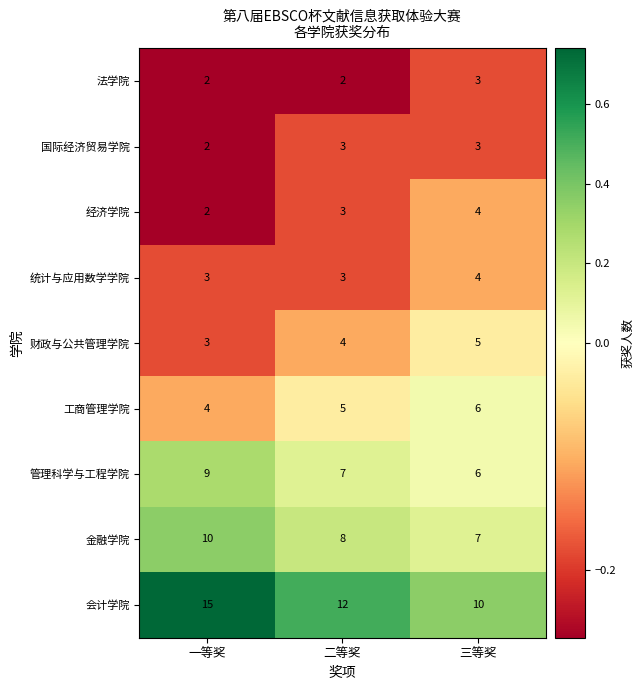

Which series changed the most between 一等奖 and 三等奖?

会计学院